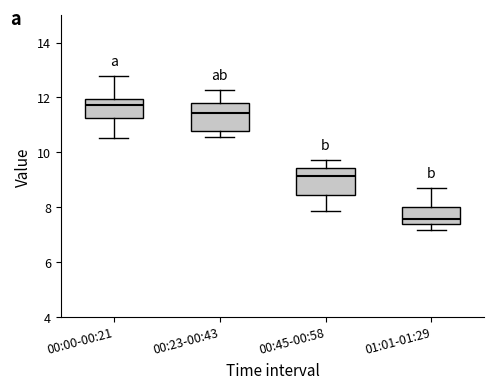

Reading left to right, read every box against the y-axis: the position of its median line, the range the box covers, and the ends of its whiskers. The values are not printed on the chart, so give them approximately, as read against the axis.

00:00-00:21: median 11.8, box 11.2 to 12.0, whiskers 10.6 to 12.8
00:23-00:43: median 11.4, box 10.8 to 11.8, whiskers 10.6 to 12.2
00:45-00:58: median 9.2, box 8.4 to 9.4, whiskers 7.8 to 9.8
01:01-01:29: median 7.6, box 7.4 to 8.0, whiskers 7.2 to 8.8